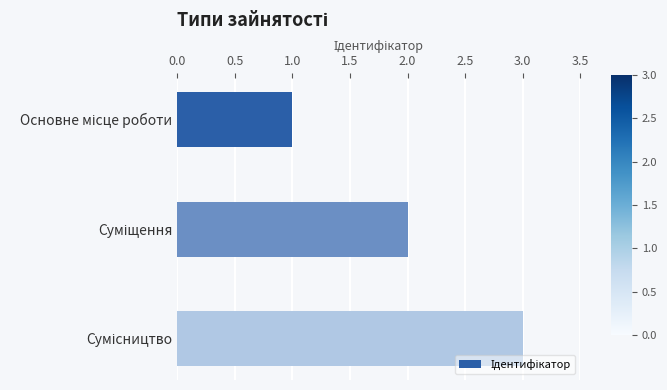

What is the sum of all values?

6